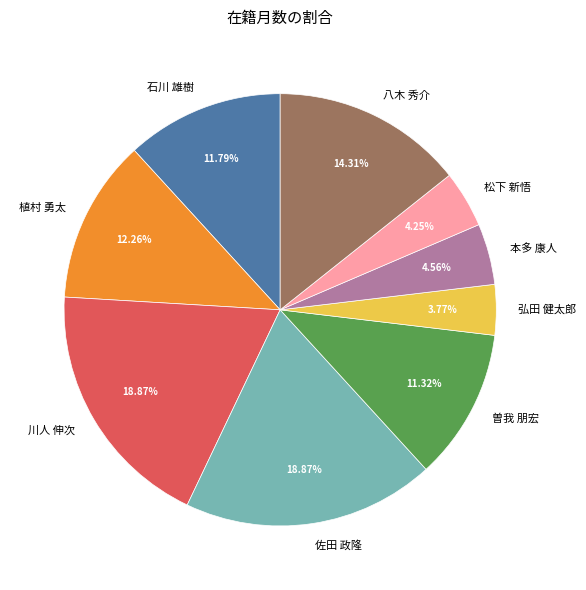

Which has a higher value, 松下 新悟 or 八木 秀介?

八木 秀介